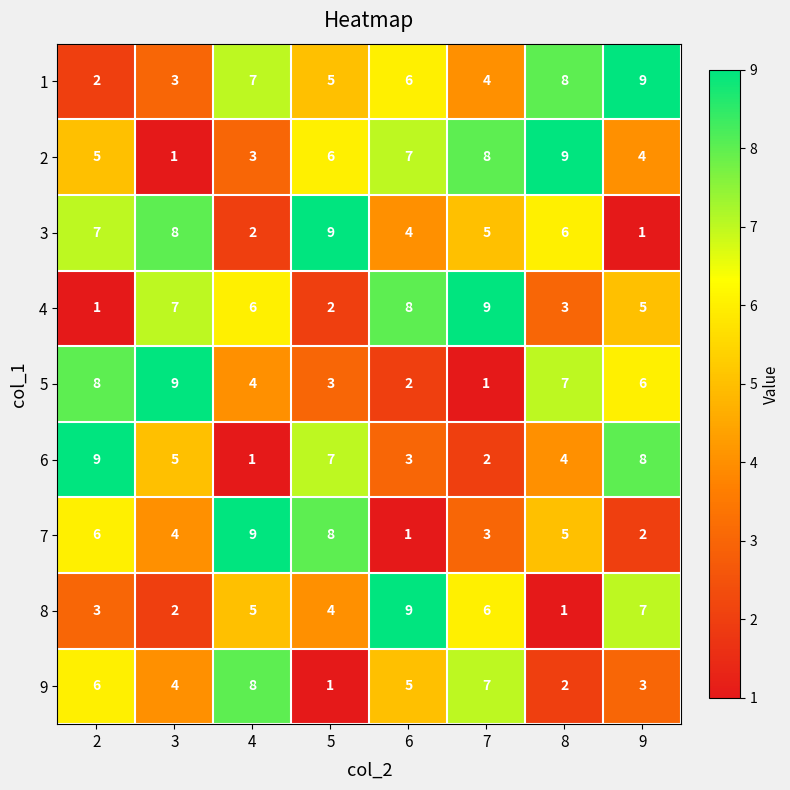

What is the spread (max minus min) of values at 5?

8